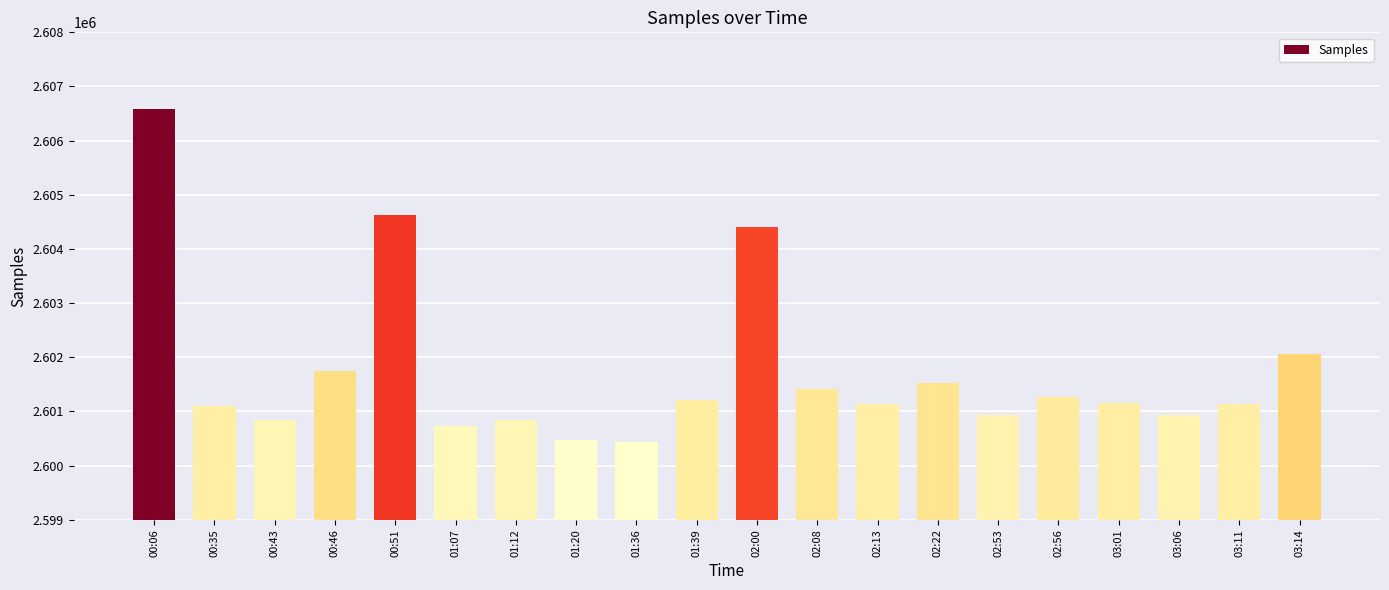

What is the approximate value at 02:53?

2600943